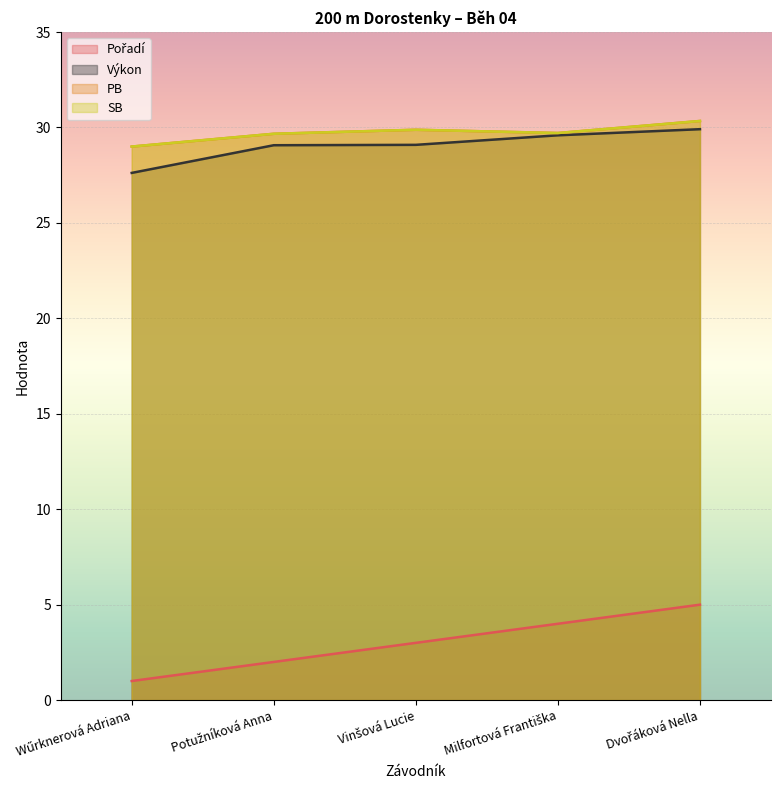

How many data points in Pořadí are less than 3?

2